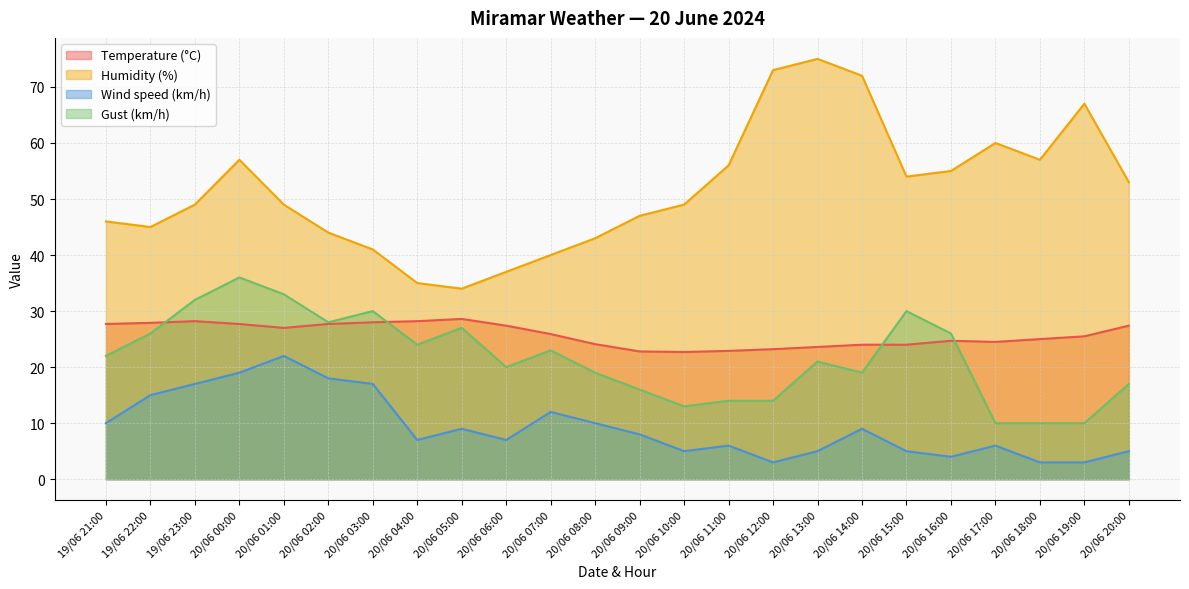

The value of Temperature (°C) at 20/06 10:00 is 22.7. True or false?

True